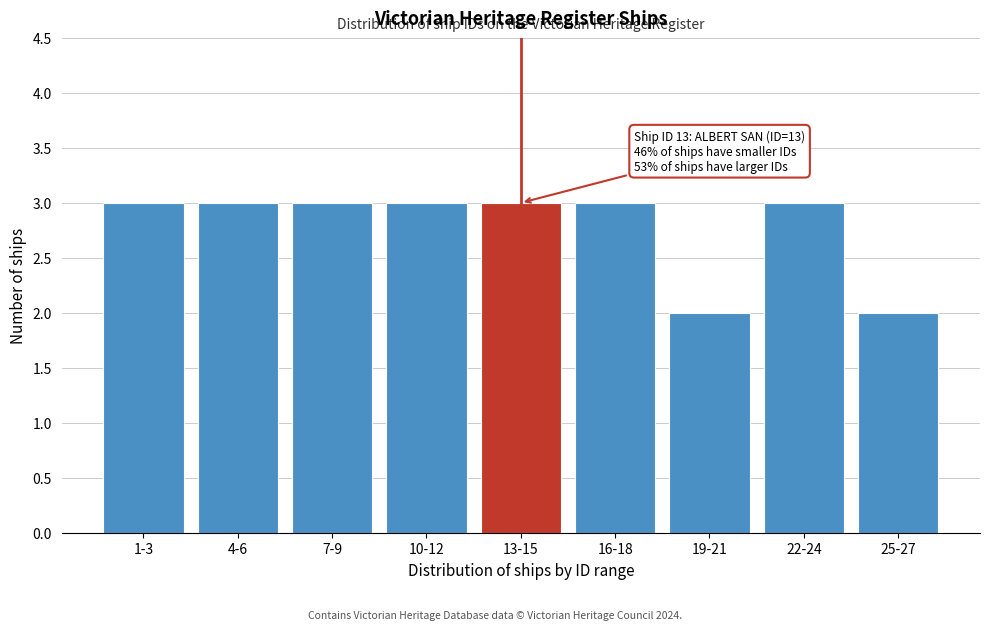

Reading right to left, what are all the values shown in this chart?

2	3	2	3	3	3	3	3	3